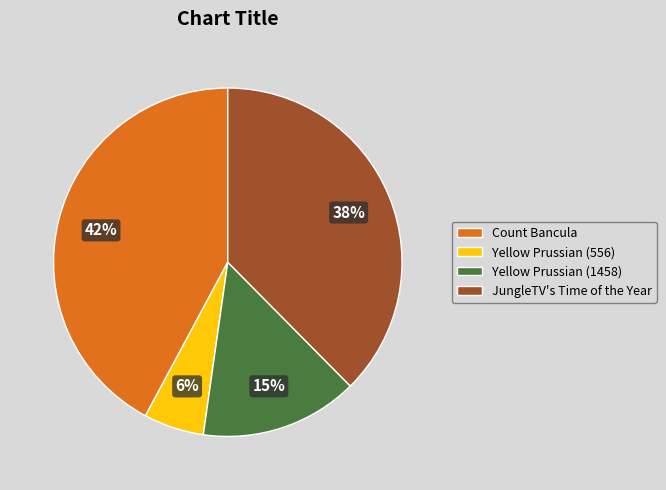

Which has a higher value, Yellow Prussian (1458) or Yellow Prussian (556)?

Yellow Prussian (1458)